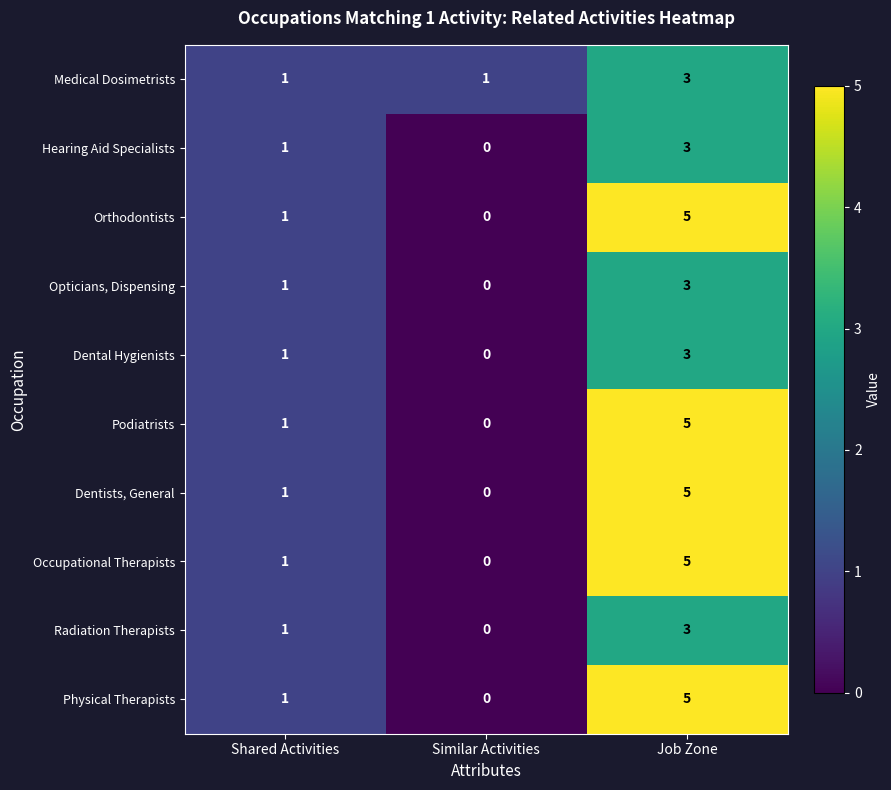

Is it true that Hearing Aid Specialists equals -2 at Similar Activities?

False